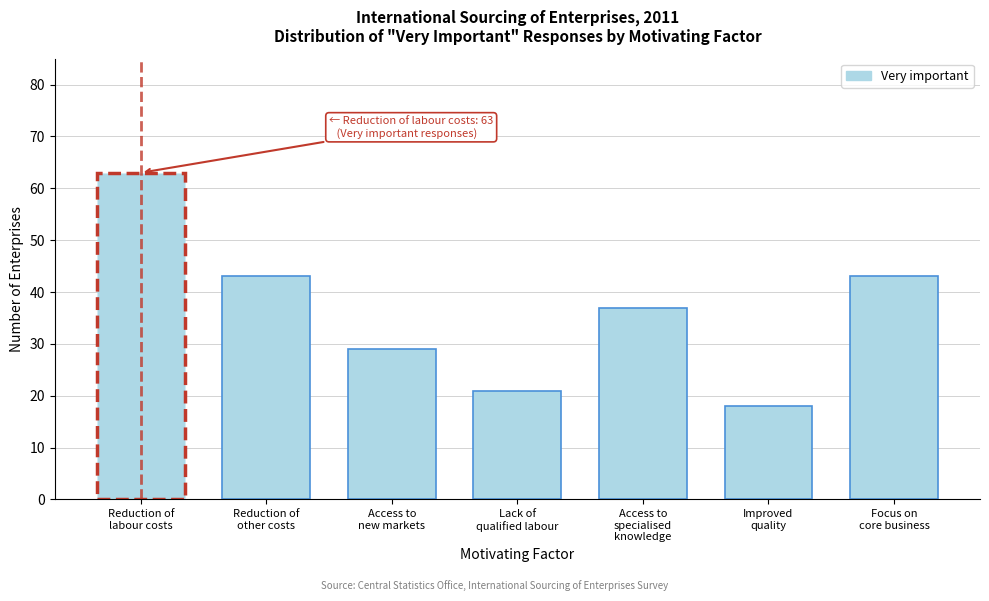

Reading left to right, transcribe all the data shown in this chart.

63	43	29	21	37	18	43